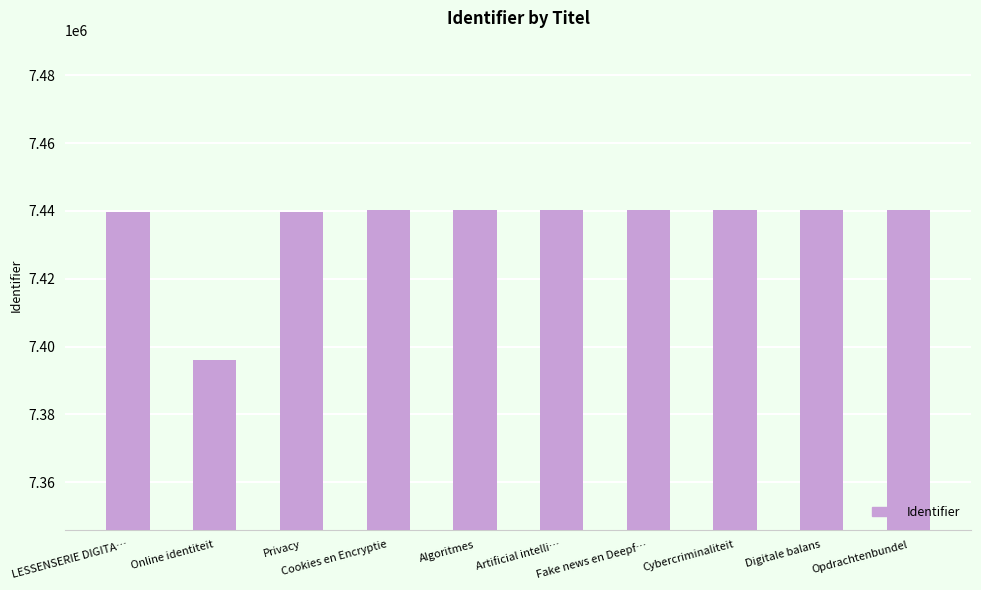

What is the maximum value shown in the chart?

7440240